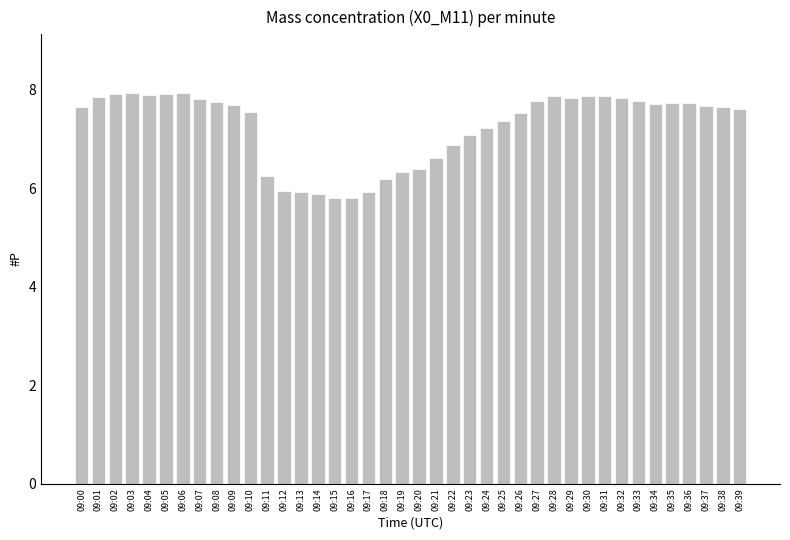

Which has a higher value, 09:03 or 09:27?

09:03